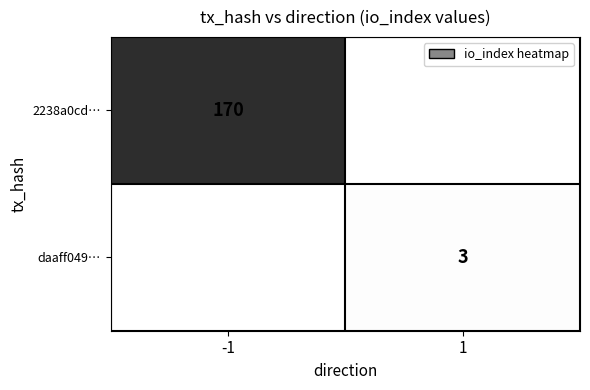

How many data points does each series have?

2